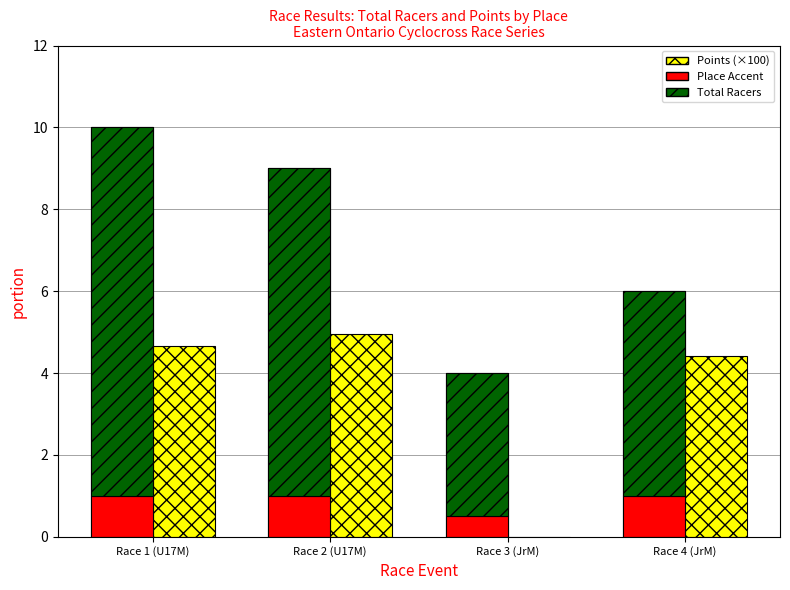

At which category does the chart reach its peak across all series?

Race 1 (U17M)